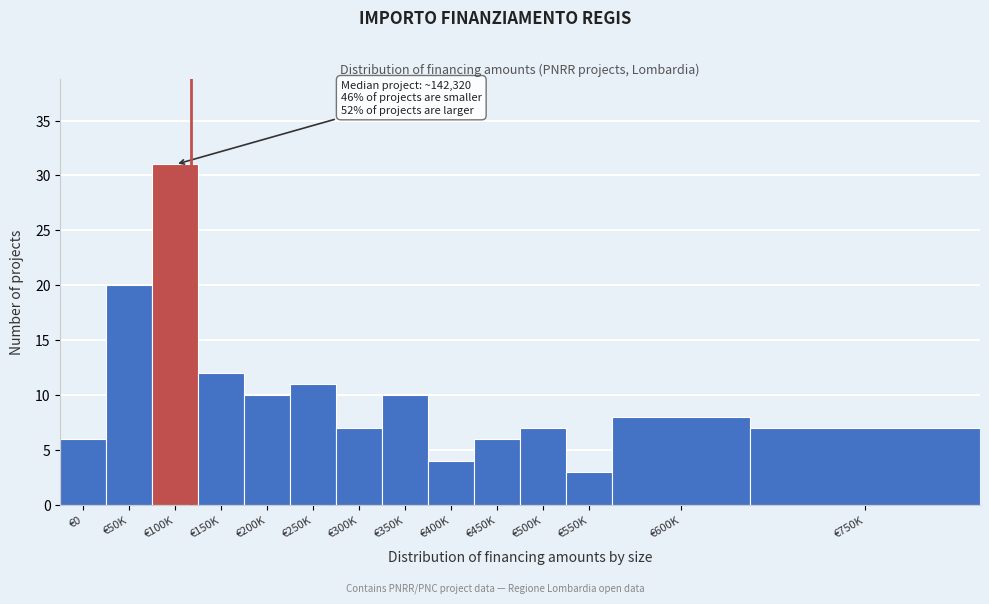

Reading right to left, transcribe all the data shown in this chart.

7	8	3	7	6	4	10	7	11	10	12	31	20	6